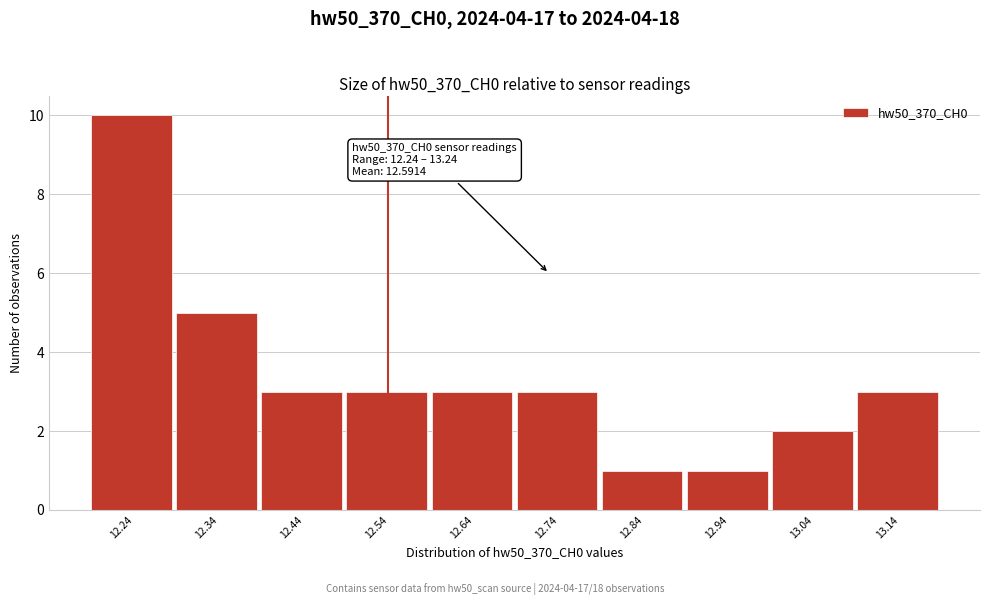

Reading left to right, list all the values displayed in this chart.

12.24=10	12.34=5	12.44=3	12.54=3	12.64=3	12.74=3	12.84=1	12.94=1	13.04=2	13.14=3